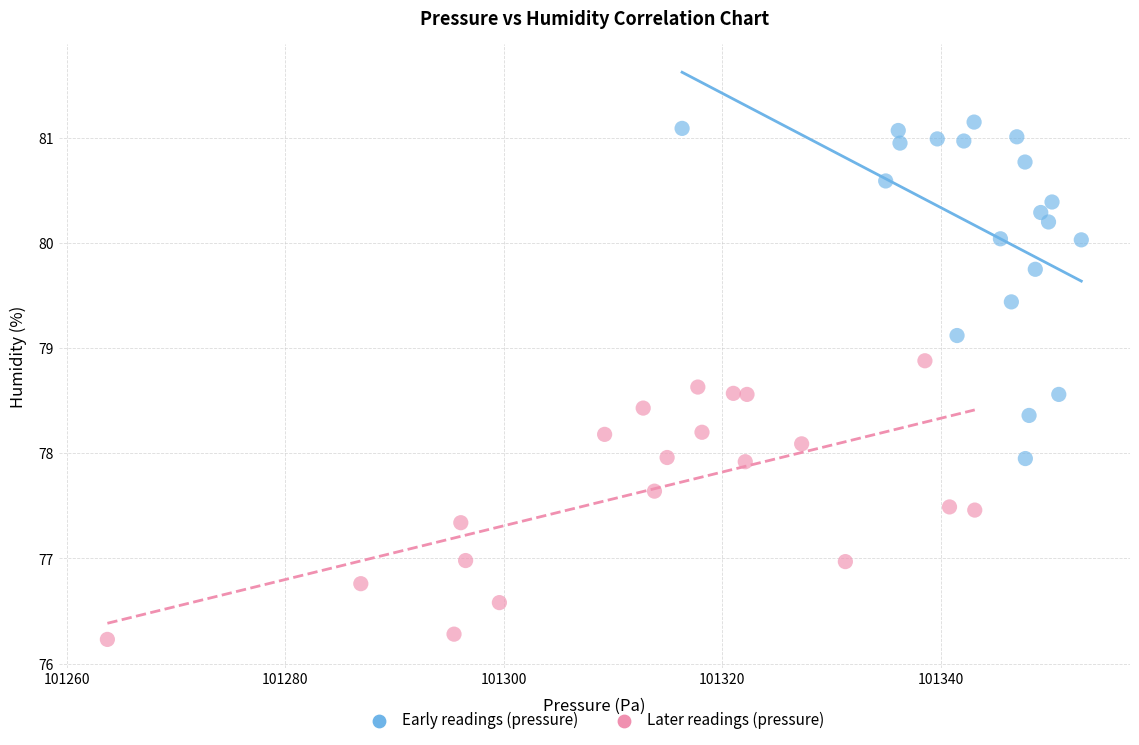

Which series has the widest spread of Y values?

Early readings (pressure)